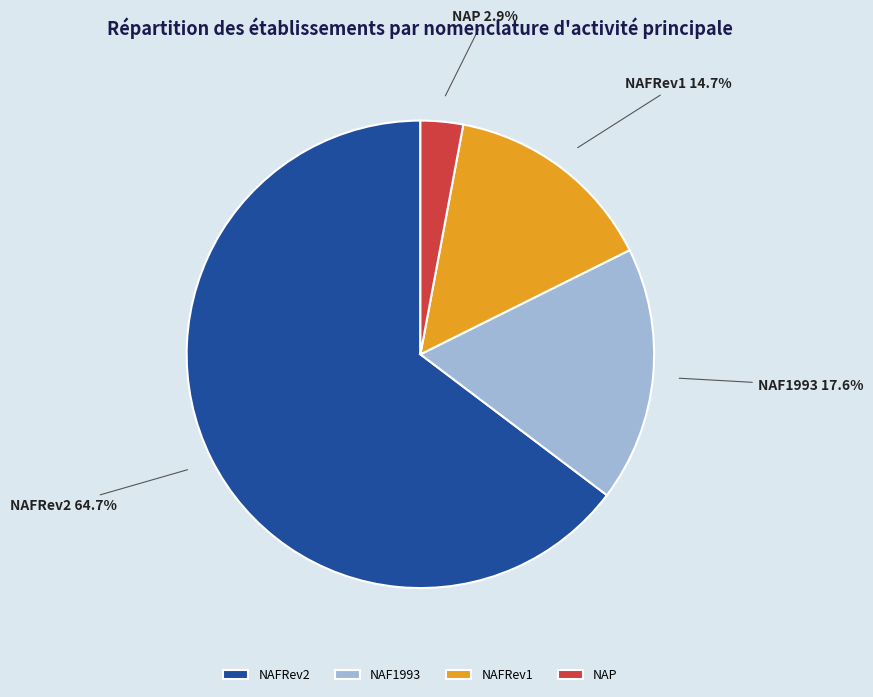

Is NAFRev1 the majority of the pie?

No